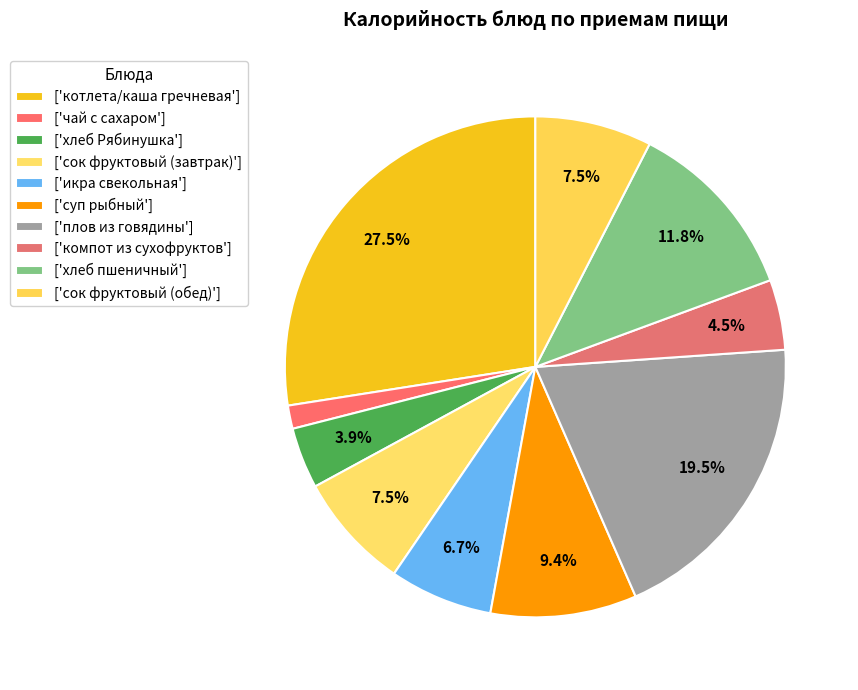

Count the number of slices in the pie.

10